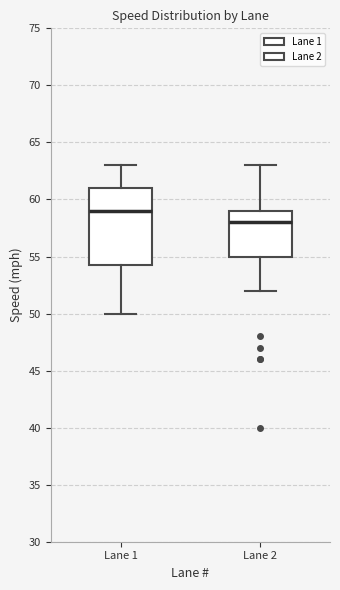

Comparing the boxes themselves (not the whiskers), which one is the tallest?

Lane 1